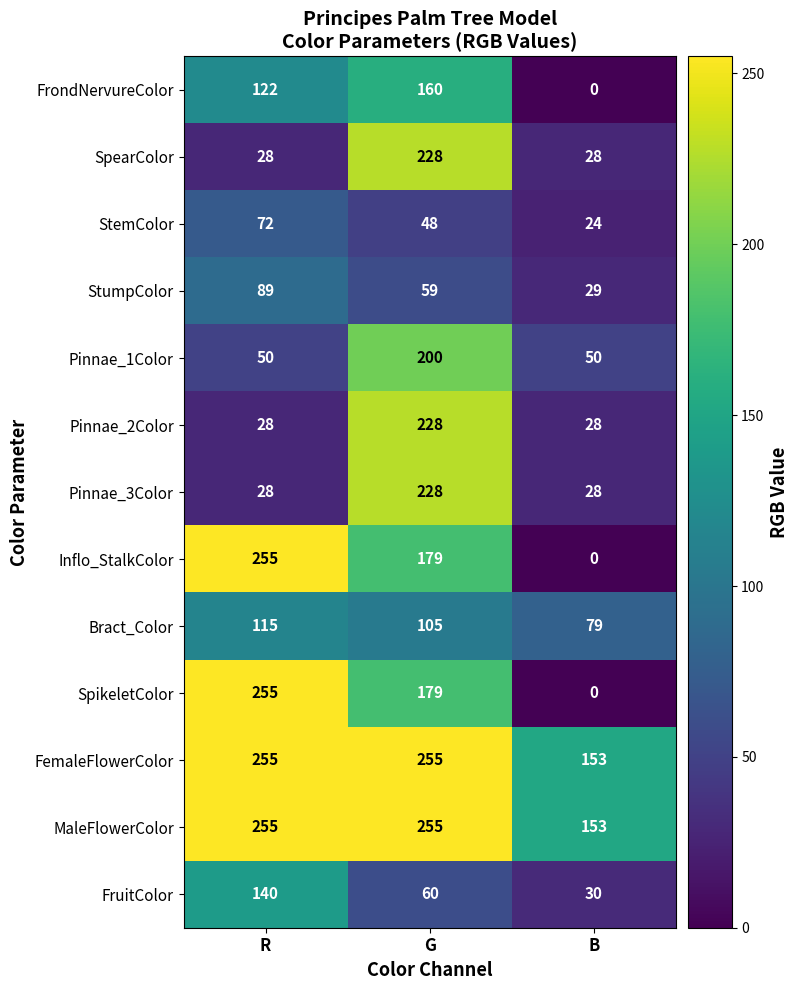

Rank the categories by Inflo_StalkColor value from lowest to highest.

B, G, R